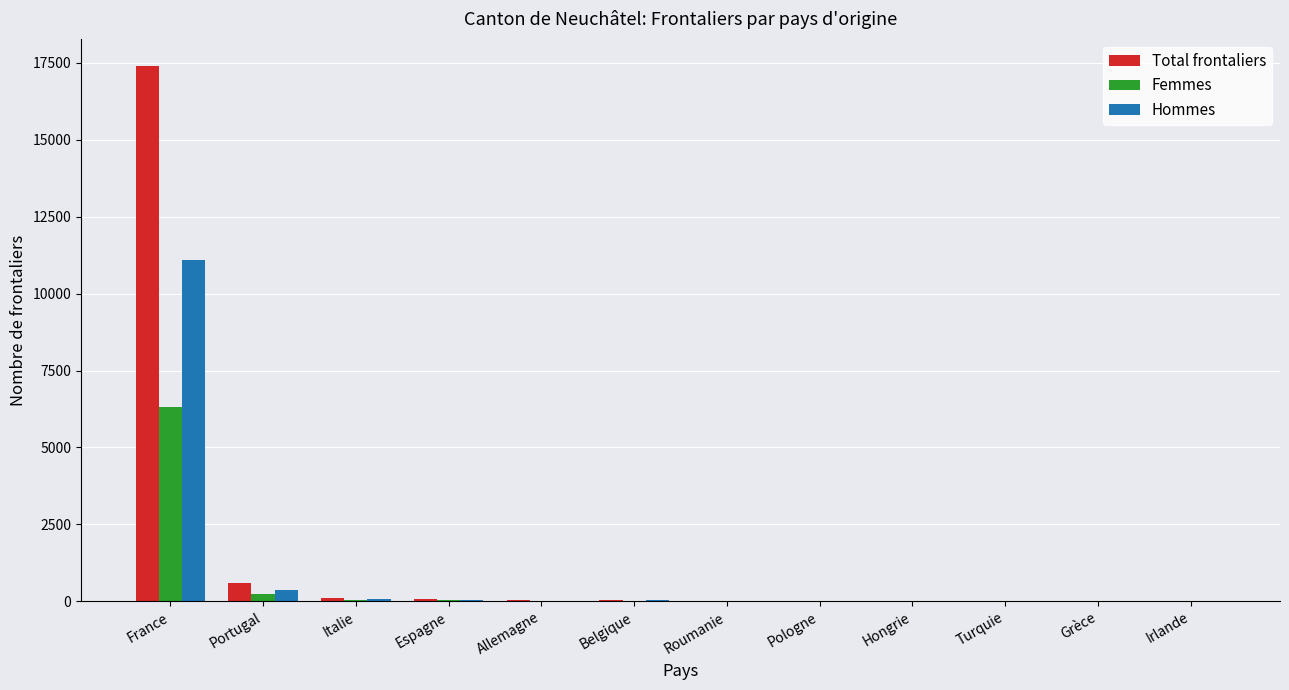

What is the maximum value for Femmes?

6317